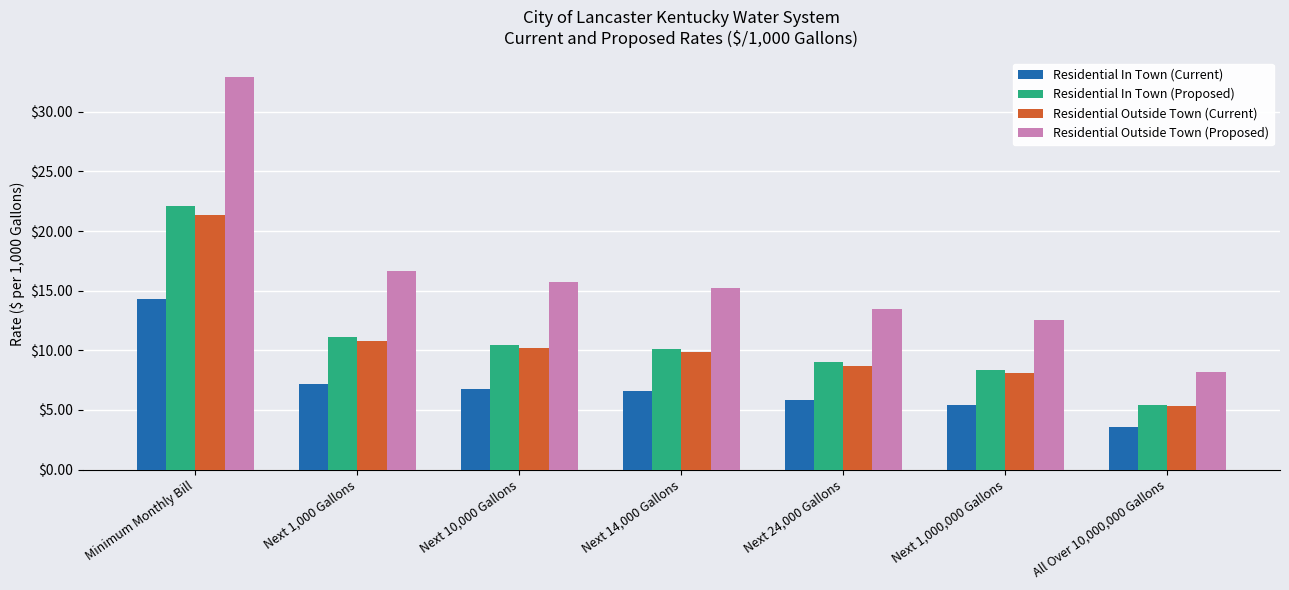

What is the difference between the maximum and minimum values in the Residential In Town (Current) series?

10.8